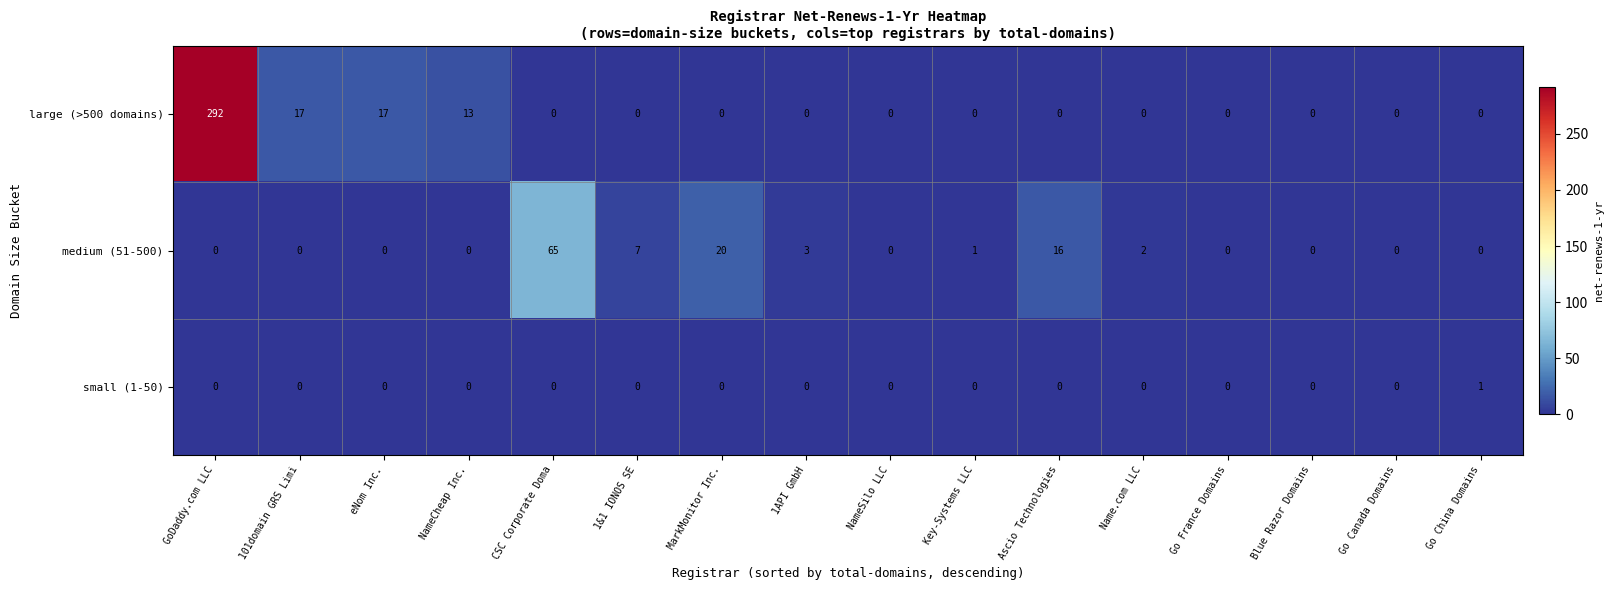

At which category is the sum across all series the highest?

GoDaddy.com LLC